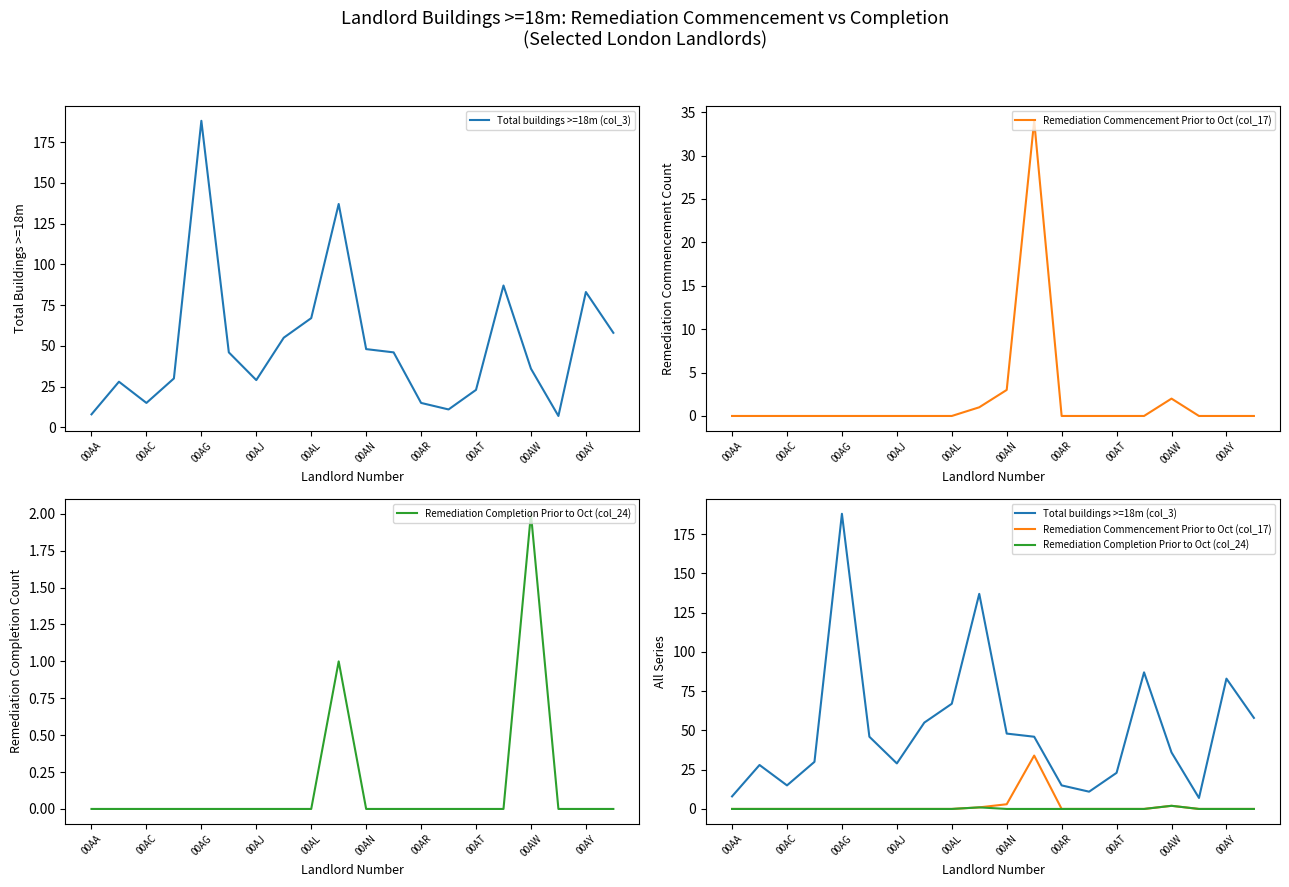

What is the total value across all series at 00AN?

51